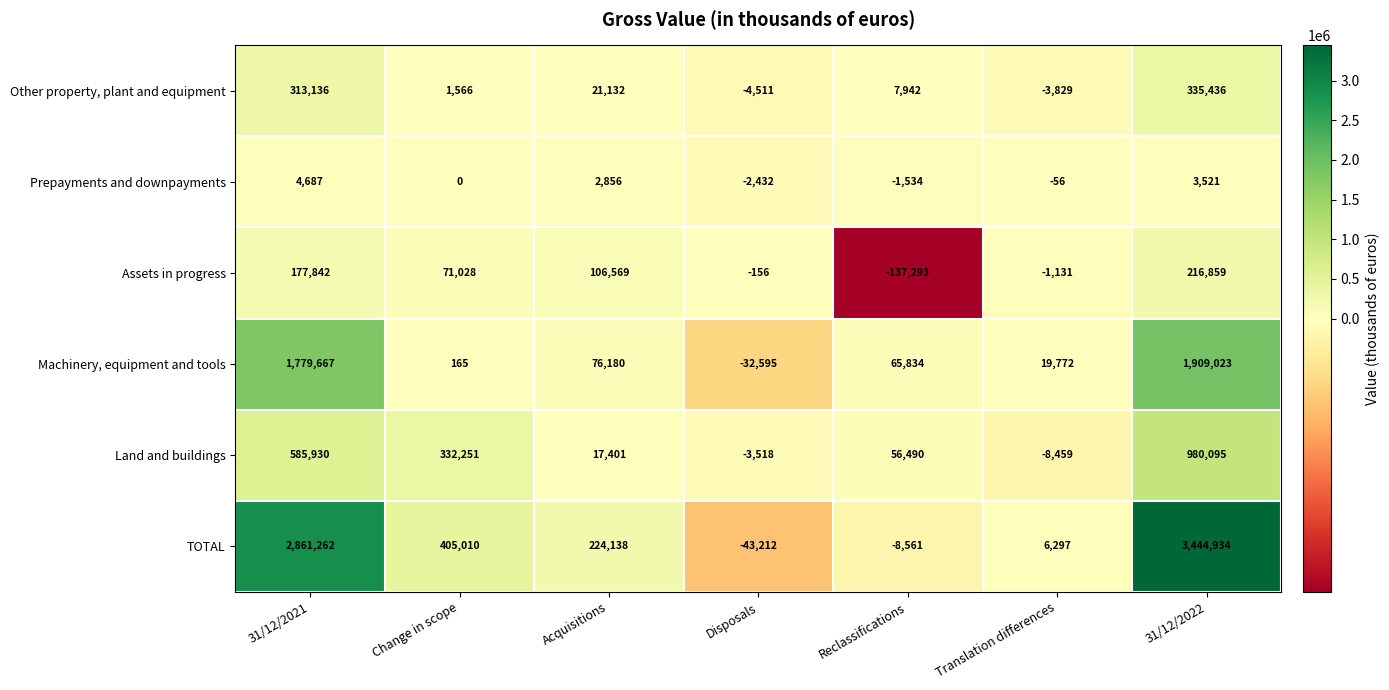

What is the difference between the maximum and minimum values in the Machinery, equipment and tools series?

1941618